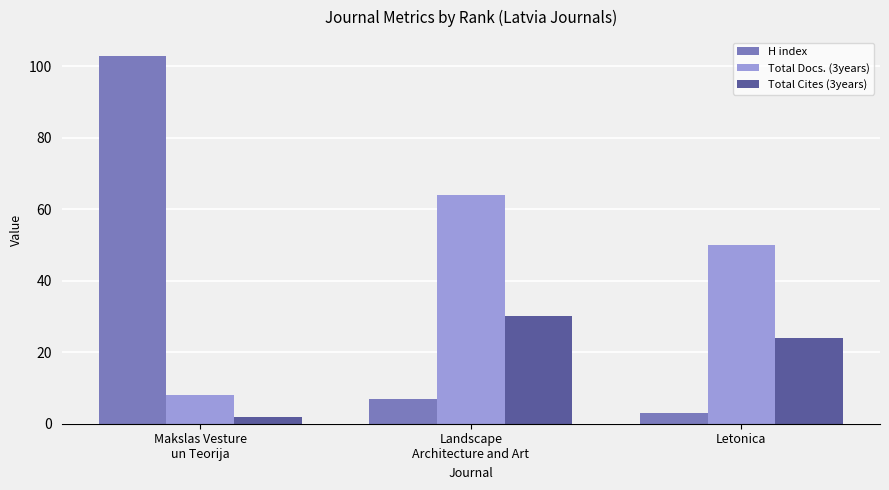

Read the Total Cites (3years) value at Makslas Vesture
un Teorija.

2